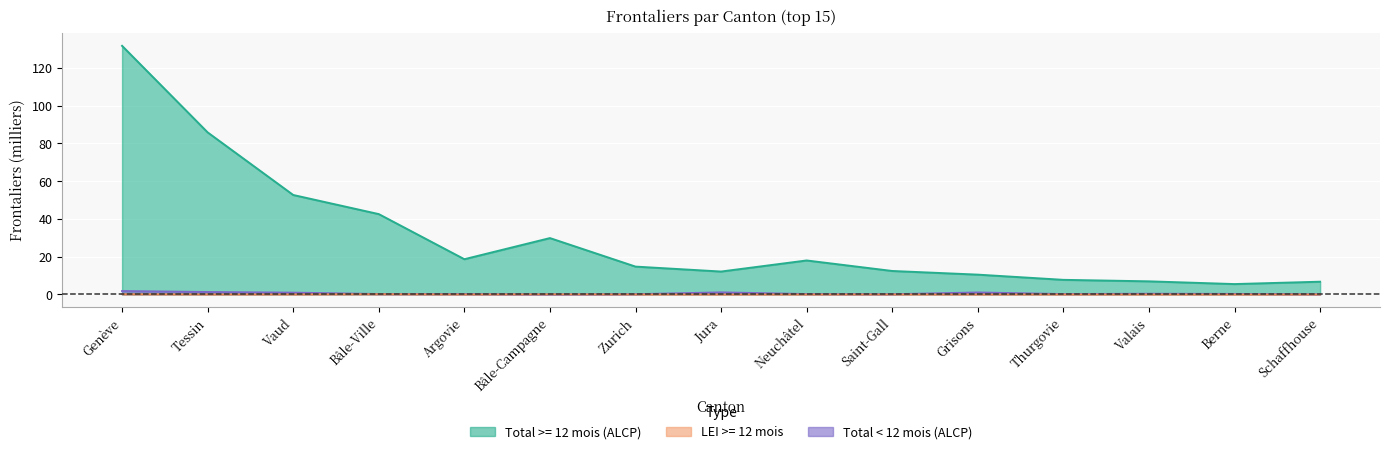

At which category does Total < 12 mois reach its first local peak?

Jura